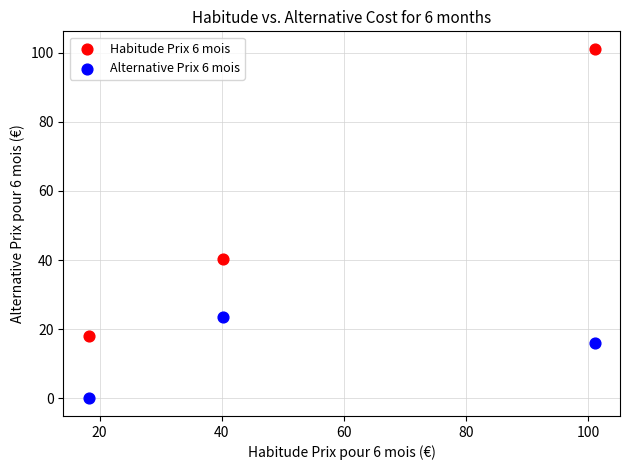

Which series contains the lowest Y value?

Alternative Prix 6 mois